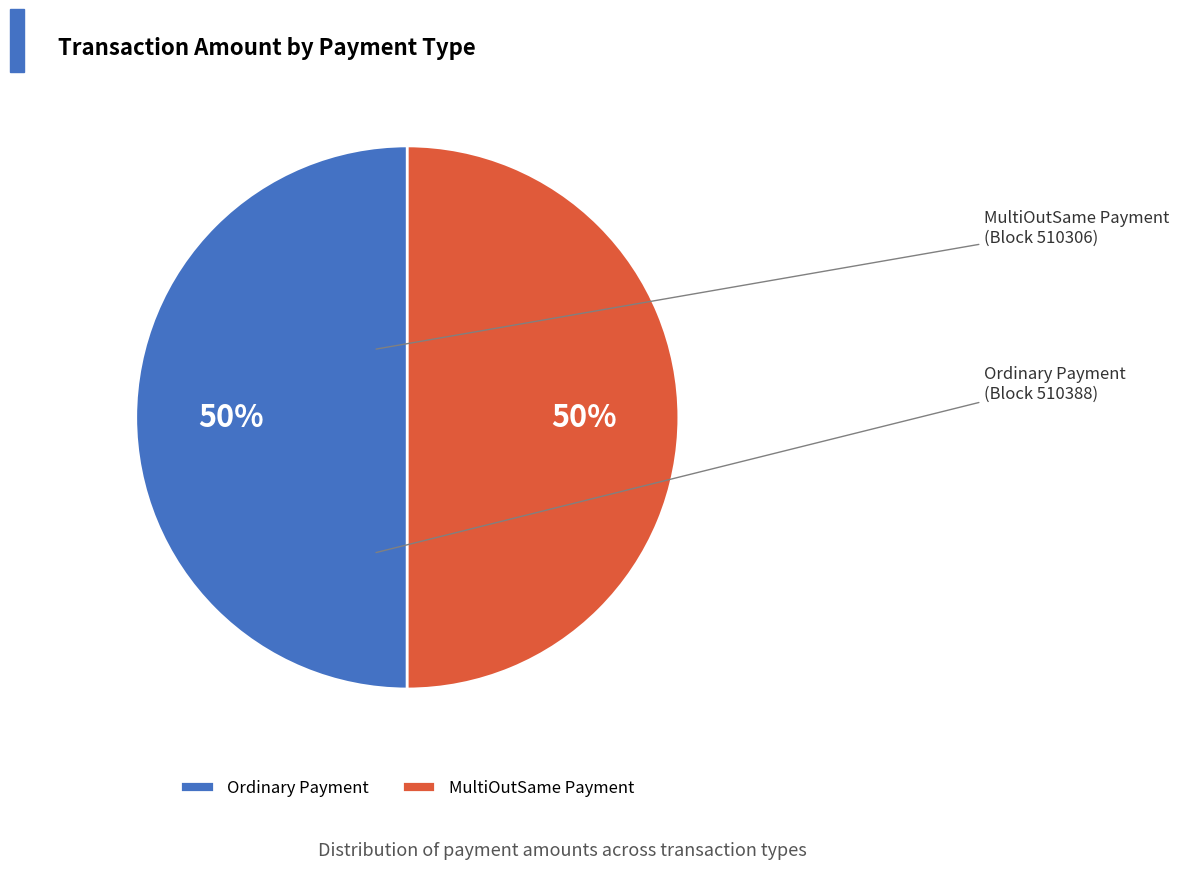

What is the ratio of the value at MultiOutSame Payment to the value at Ordinary Payment?

1.0